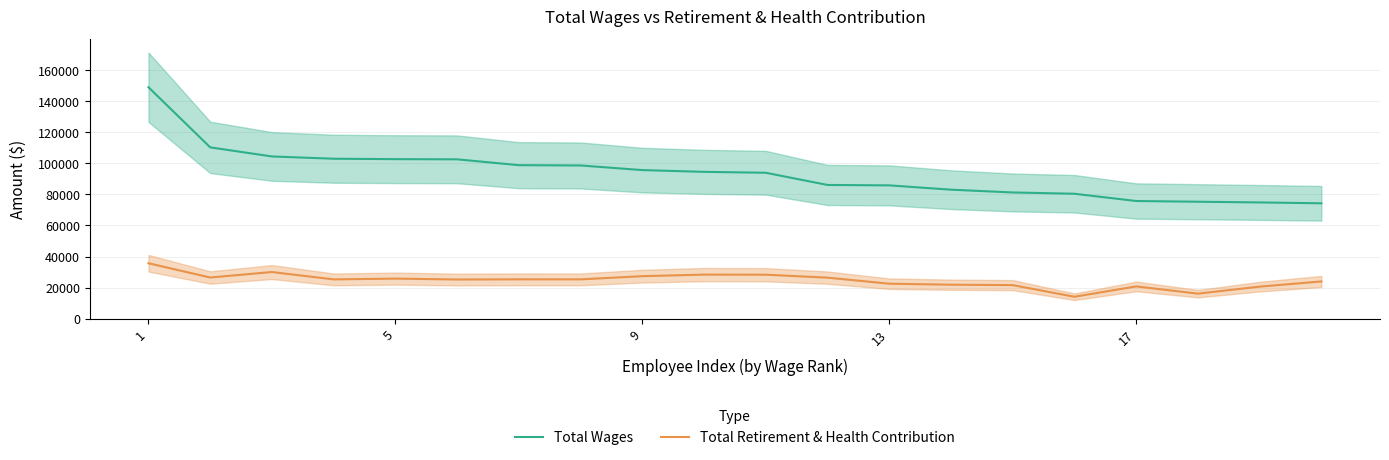

The Total Wages series shows 37083 at 15. True or false?

False